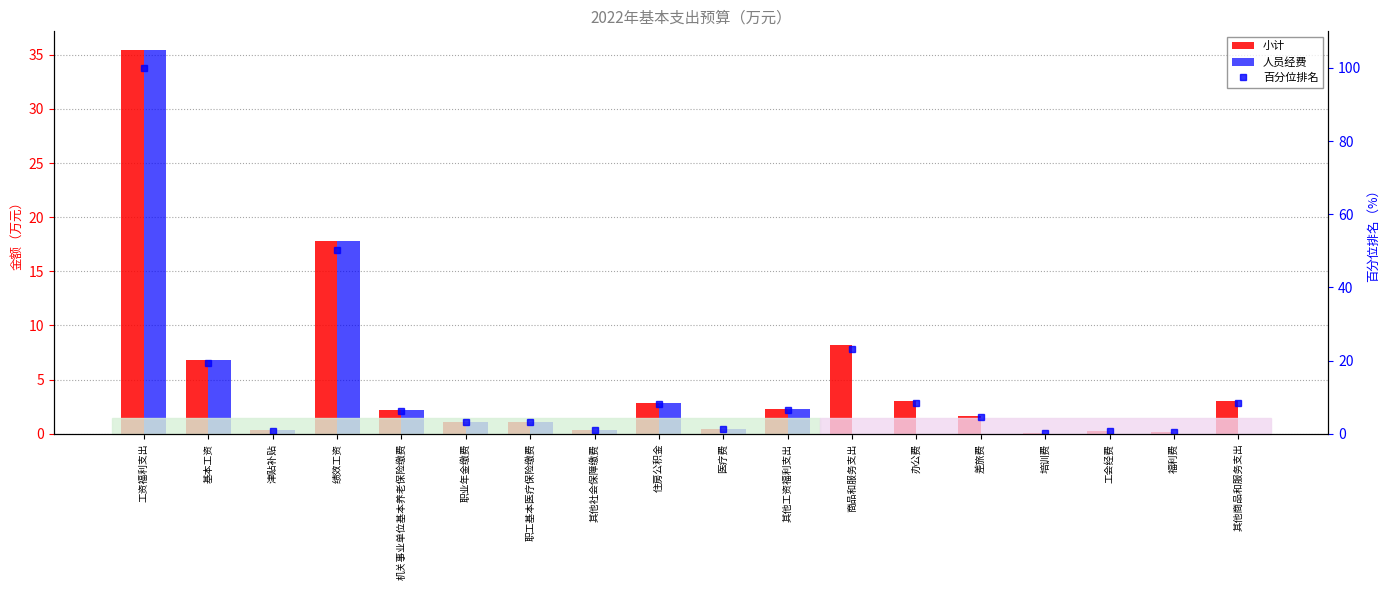

What is the spread (max minus min) of values at 培训费?

0.3